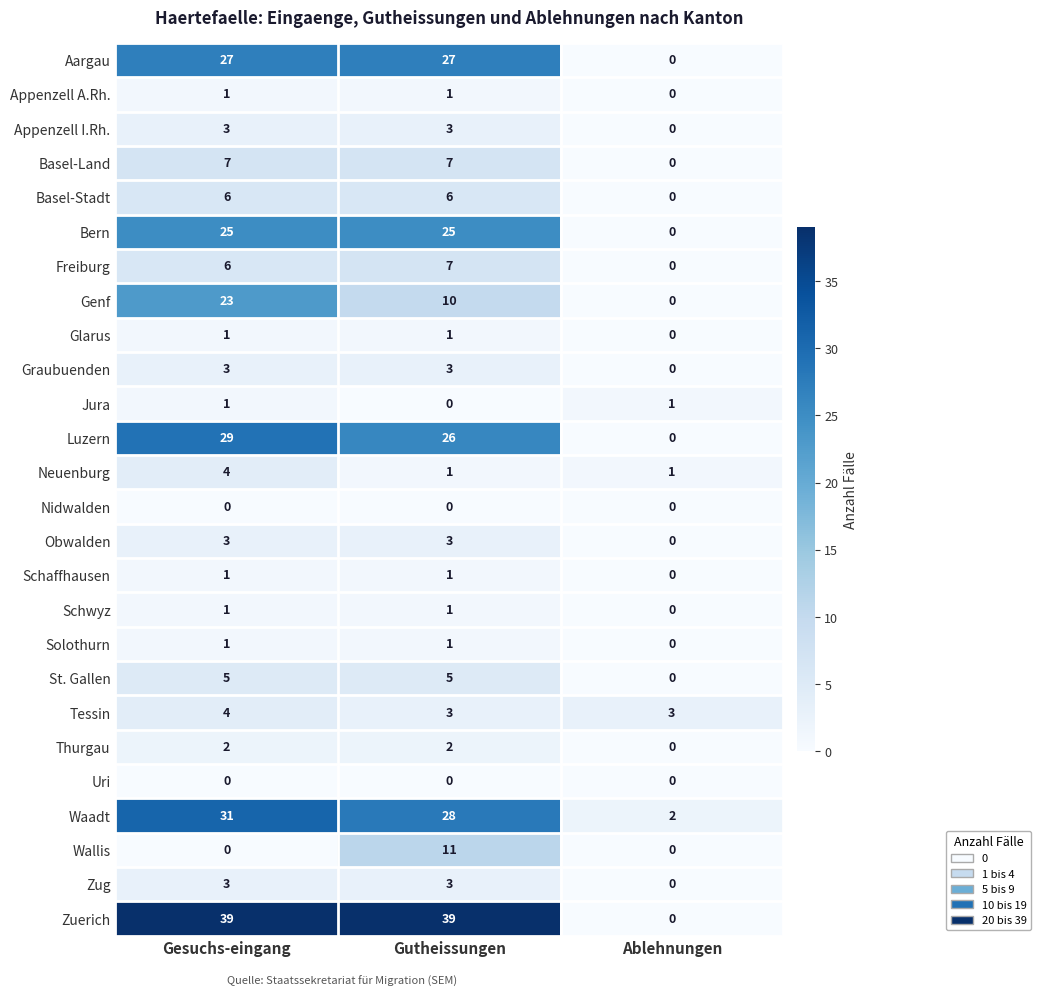

How many values in Solothurn are above zero?

2